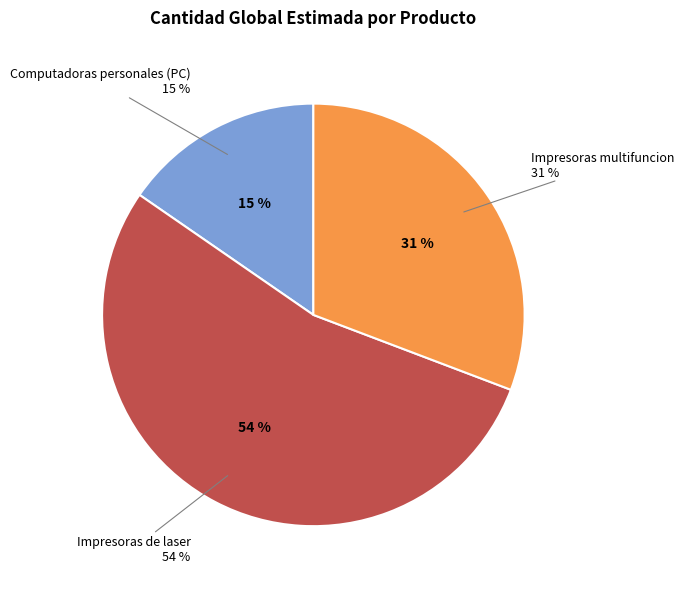

Is there a majority slice in this chart?

Yes